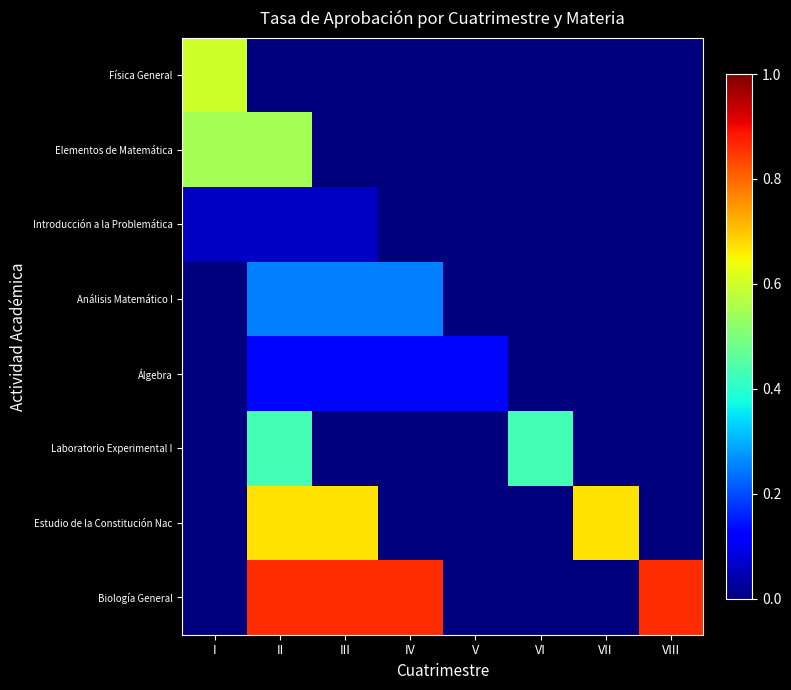

Which series has the largest range (max minus min)?

Biología General